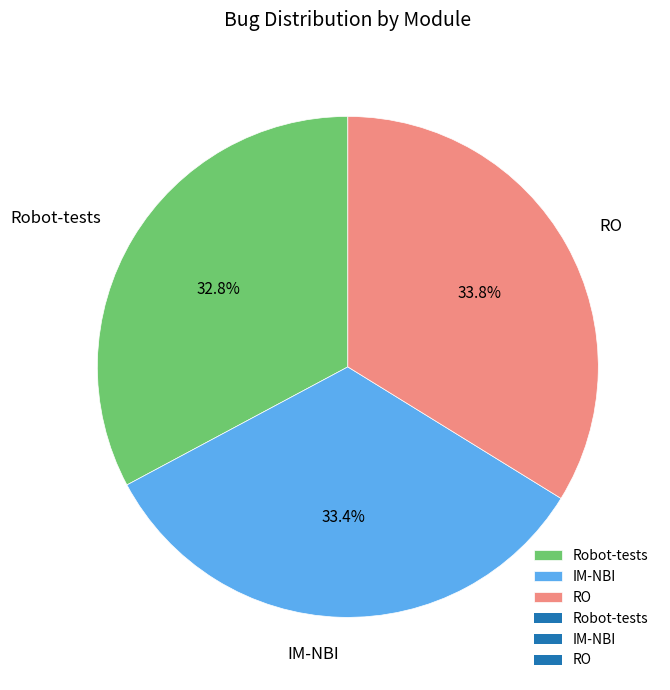

What is the smallest slice in the pie chart?

Robot-tests